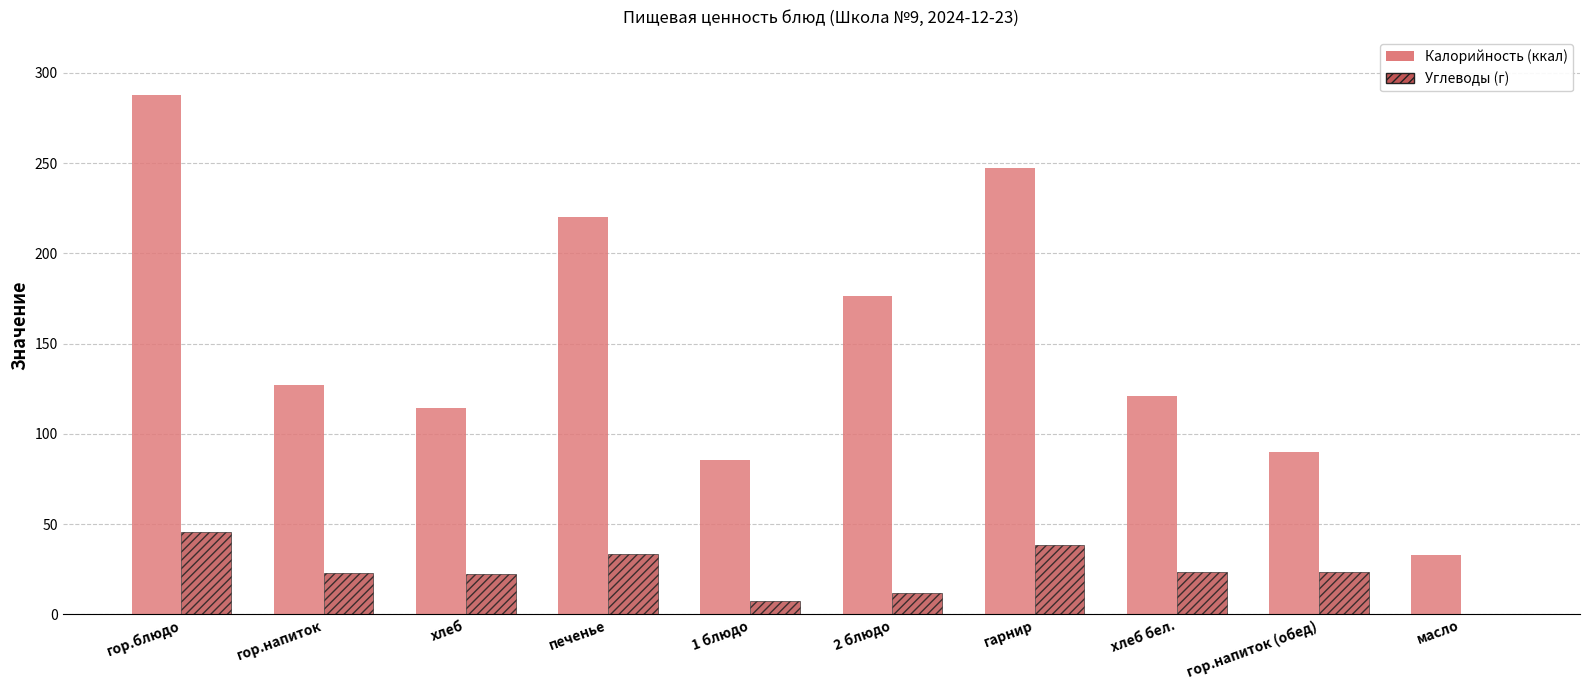

What is the average value of the Калорийность (ккал) series?

150.3